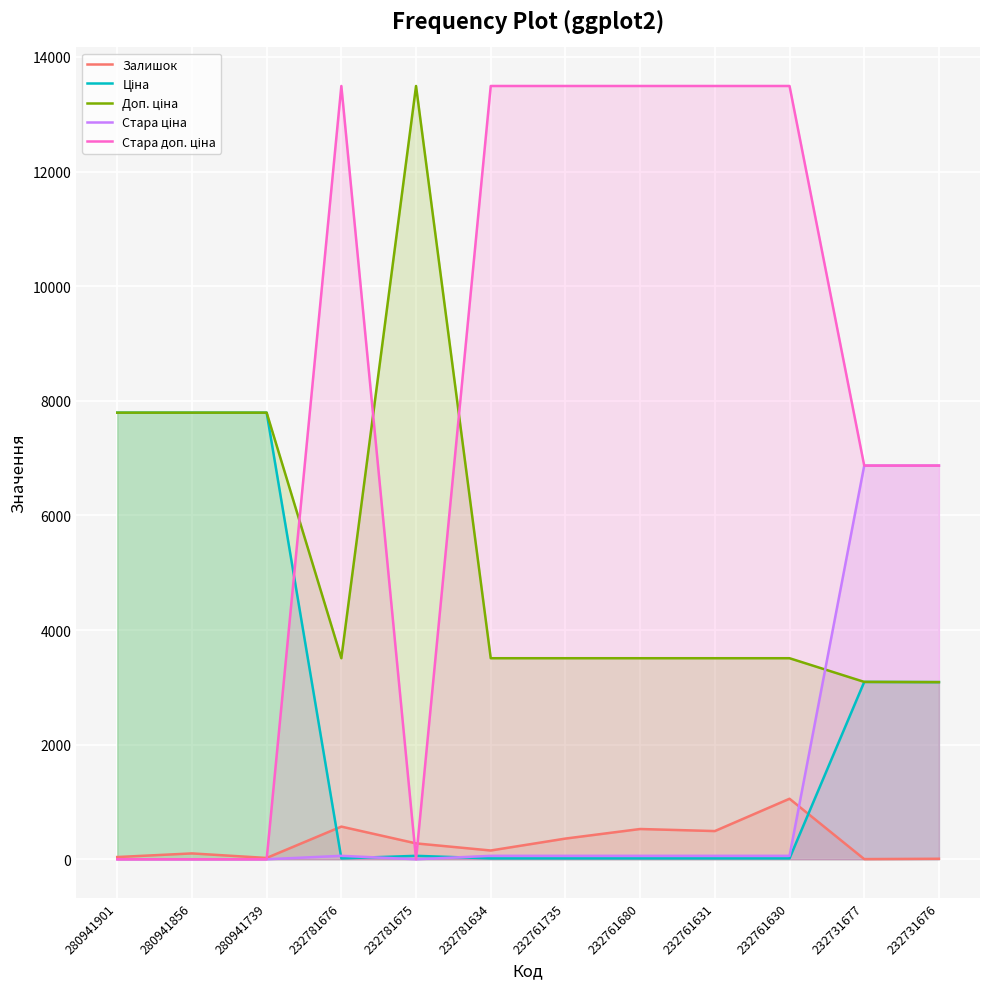

True or false: Ціна has more than 1 interior local peaks.

True